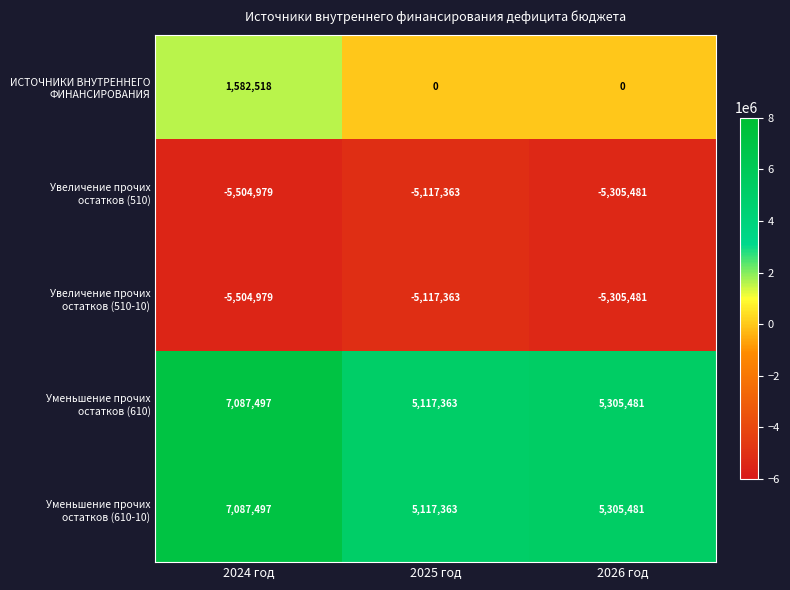

At which category is the sum across all series the highest?

2024 год